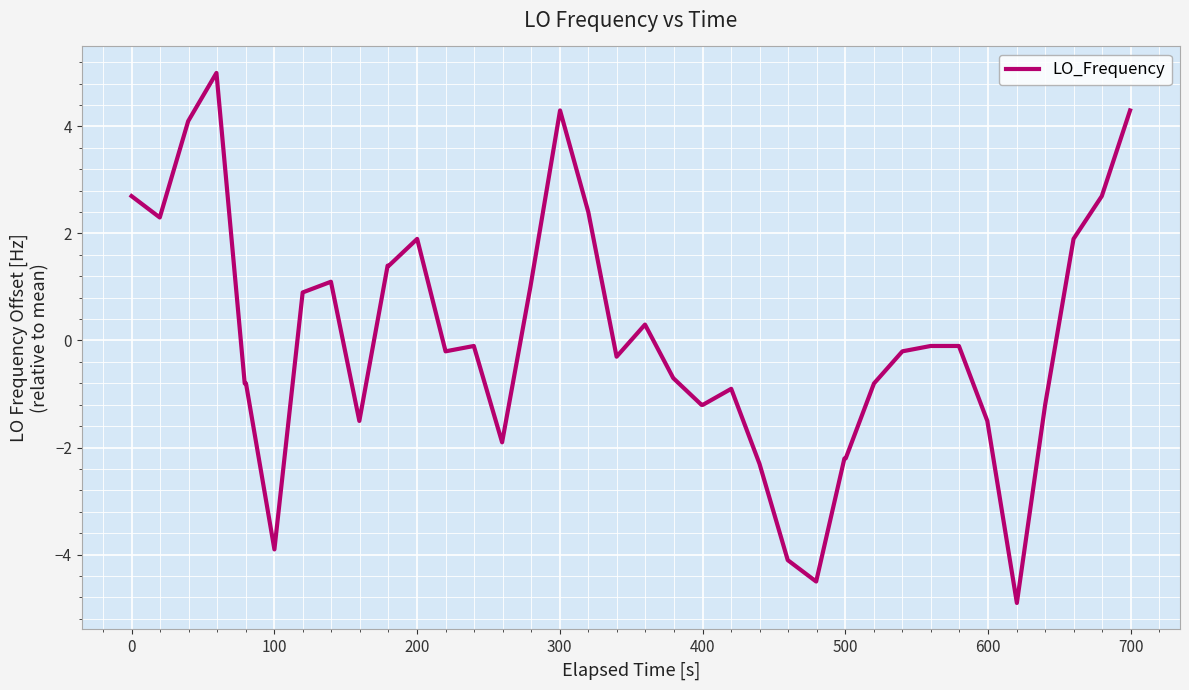

How many lines are shown in the chart?

1